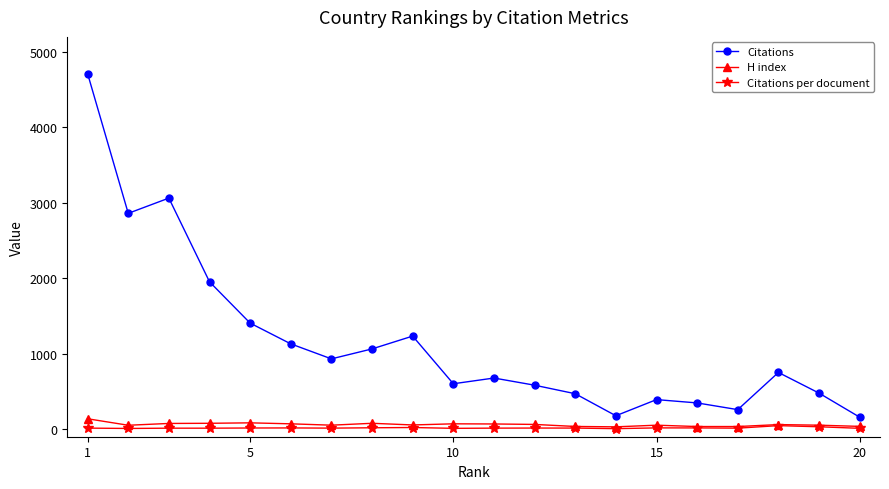

At how many categories does at least one series exceed 839?

9